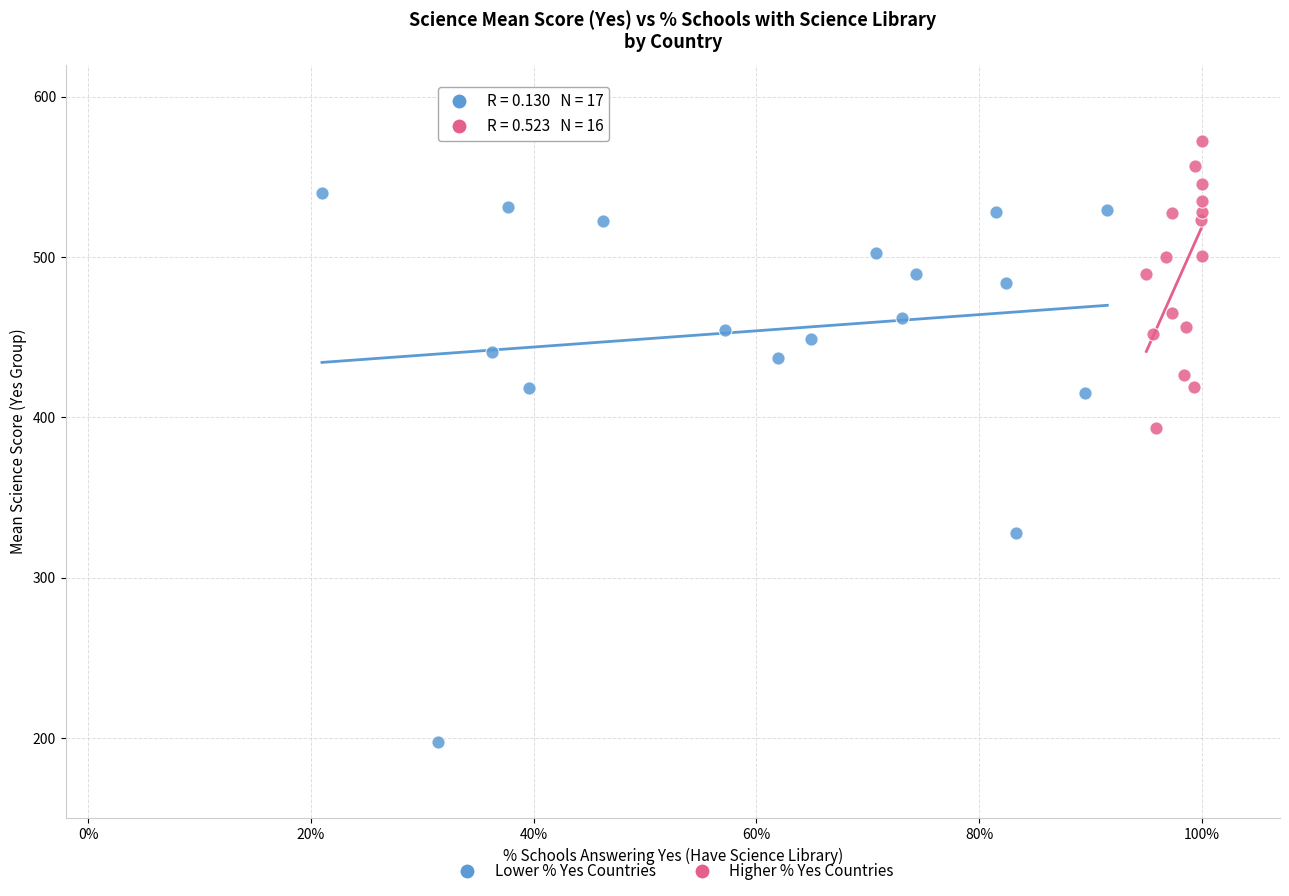

Which series contains the highest Y value?

Higher % Yes Countries